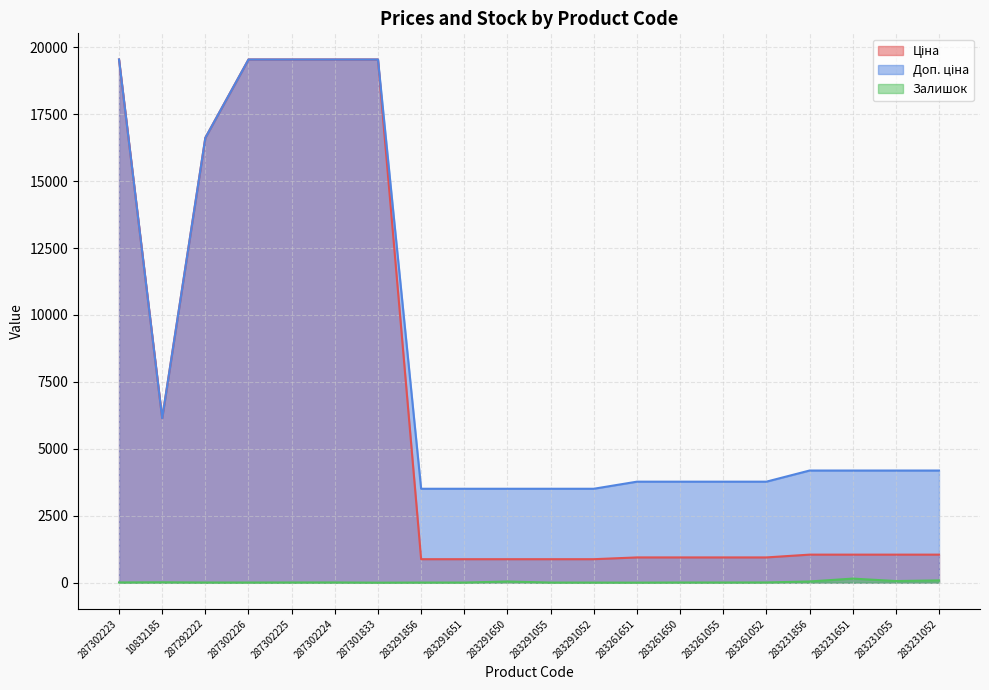

Which series has the largest range (max minus min)?

Ціна